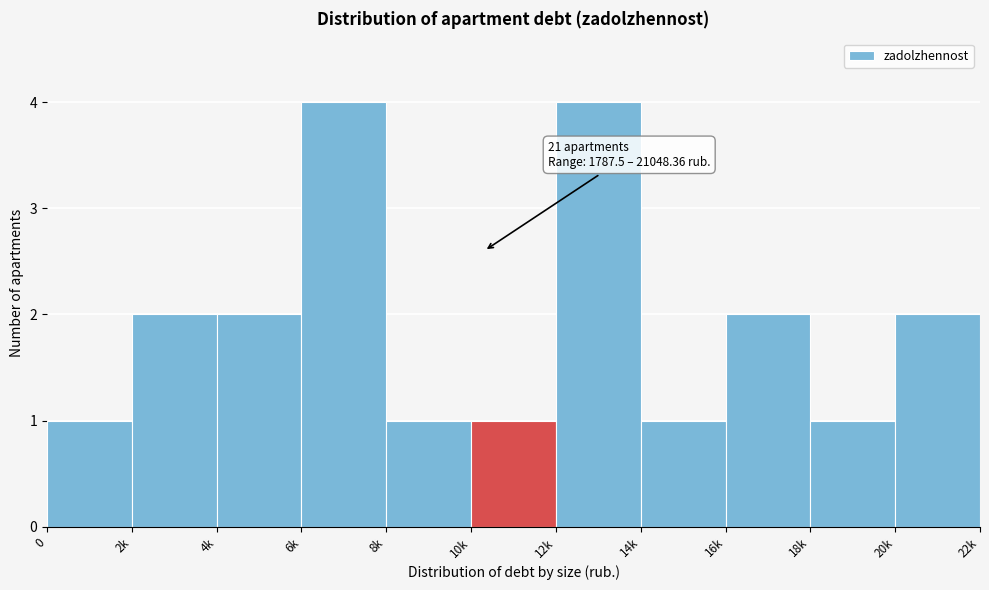

Reading right to left, list all the values displayed in this chart.

2	1	2	1	4	1	1	4	2	2	1